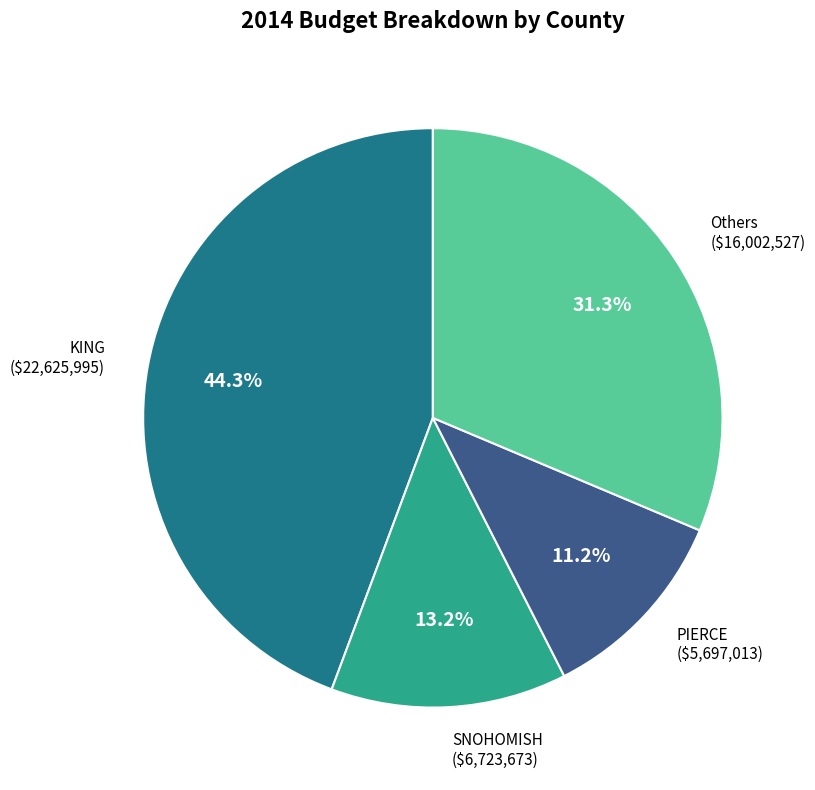

Is there a majority slice in this chart?

No